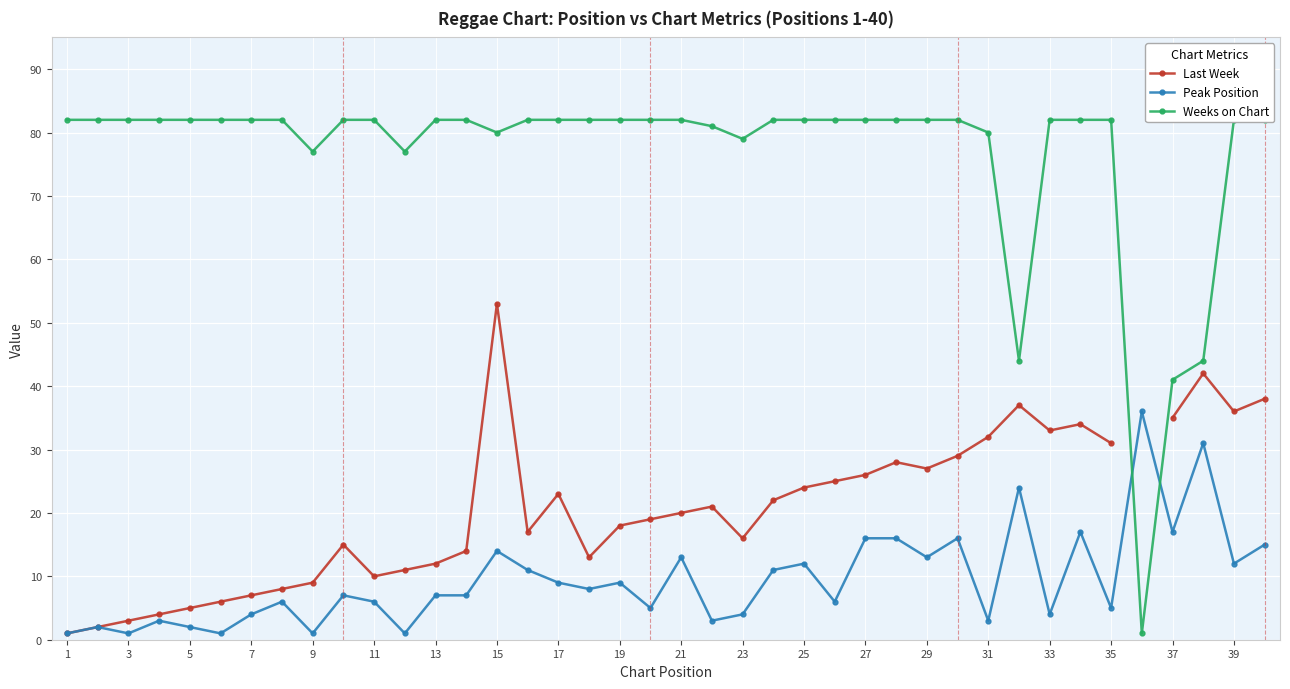

True or false: Peak Position and Last Week cross at least once.

False